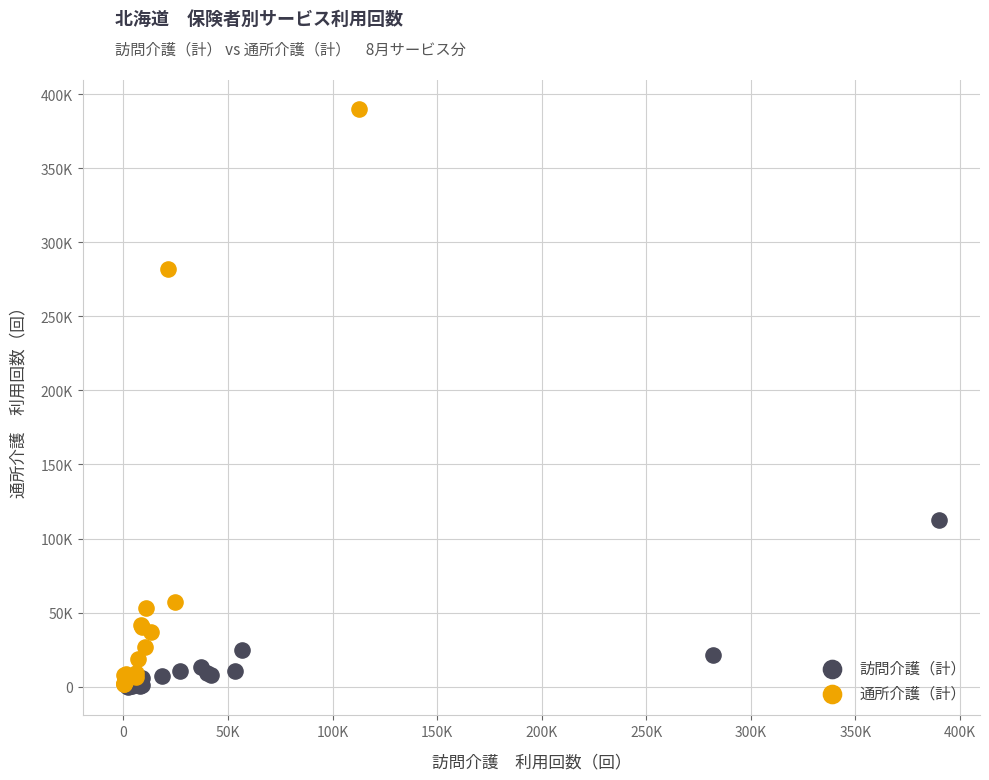

Which series reaches the maximum Y coordinate?

通所介護（計）